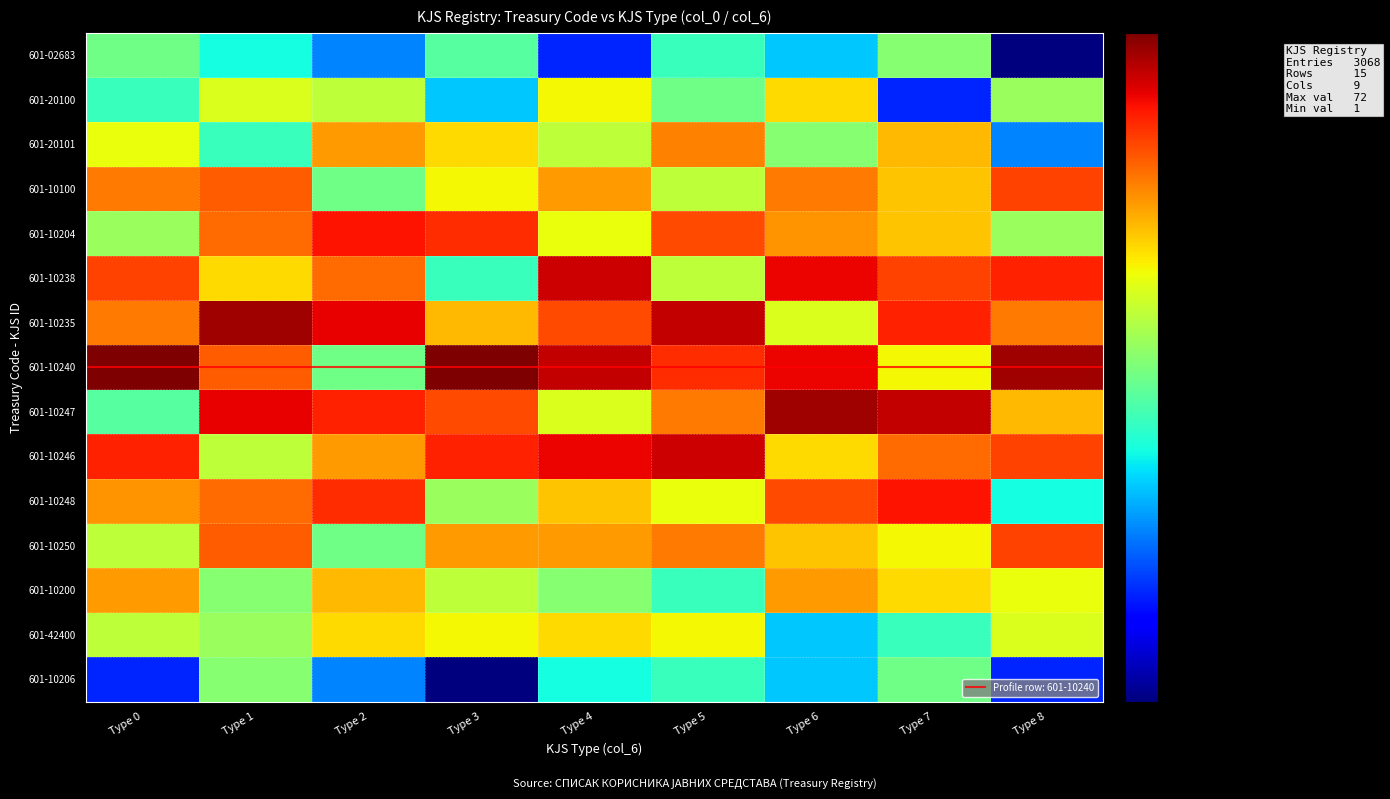

Reading left to right, list all the values displayed in this chart.

601-02683: Type 0=8	Type 1=5	Type 2=3	Type 3=7	Type 4=2	Type 5=6	Type 6=4	Type 7=9	Type 8=1
601-20100: Type 0=6	Type 1=14	Type 2=12	Type 3=4	Type 4=16	Type 5=8	Type 6=18	Type 7=2	Type 8=10
601-20101: Type 0=15	Type 1=6	Type 2=24	Type 3=18	Type 4=12	Type 5=27	Type 6=9	Type 7=21	Type 8=3
601-10100: Type 0=28	Type 1=32	Type 2=8	Type 3=16	Type 4=24	Type 5=12	Type 6=28	Type 7=20	Type 8=36
601-10204: Type 0=10	Type 1=30	Type 2=45	Type 3=40	Type 4=15	Type 5=35	Type 6=25	Type 7=20	Type 8=10
601-10238: Type 0=36	Type 1=18	Type 2=30	Type 3=6	Type 4=54	Type 5=12	Type 6=48	Type 7=36	Type 8=42
601-10235: Type 0=28	Type 1=63	Type 2=49	Type 3=21	Type 4=35	Type 5=56	Type 6=14	Type 7=42	Type 8=28
601-10240: Type 0=72	Type 1=32	Type 2=8	Type 3=72	Type 4=56	Type 5=40	Type 6=48	Type 7=16	Type 8=64
601-10247: Type 0=7	Type 1=49	Type 2=42	Type 3=35	Type 4=14	Type 5=28	Type 6=63	Type 7=56	Type 8=21
601-10246: Type 0=42	Type 1=12	Type 2=24	Type 3=42	Type 4=48	Type 5=54	Type 6=18	Type 7=30	Type 8=36
601-10248: Type 0=25	Type 1=30	Type 2=40	Type 3=10	Type 4=20	Type 5=15	Type 6=35	Type 7=45	Type 8=5
601-10250: Type 0=12	Type 1=32	Type 2=8	Type 3=24	Type 4=24	Type 5=28	Type 6=20	Type 7=16	Type 8=36
601-10200: Type 0=24	Type 1=9	Type 2=21	Type 3=12	Type 4=9	Type 5=6	Type 6=24	Type 7=18	Type 8=15
601-42400: Type 0=12	Type 1=10	Type 2=18	Type 3=16	Type 4=18	Type 5=16	Type 6=4	Type 7=6	Type 8=14
601-10206: Type 0=2	Type 1=9	Type 2=3	Type 3=1	Type 4=5	Type 5=6	Type 6=4	Type 7=8	Type 8=2